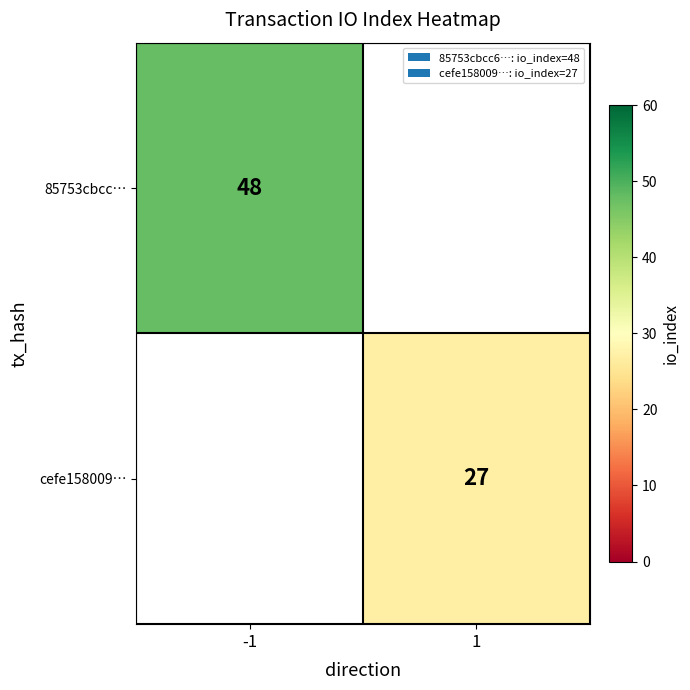

The value of cefe158009… at 1 is 27. True or false?

True